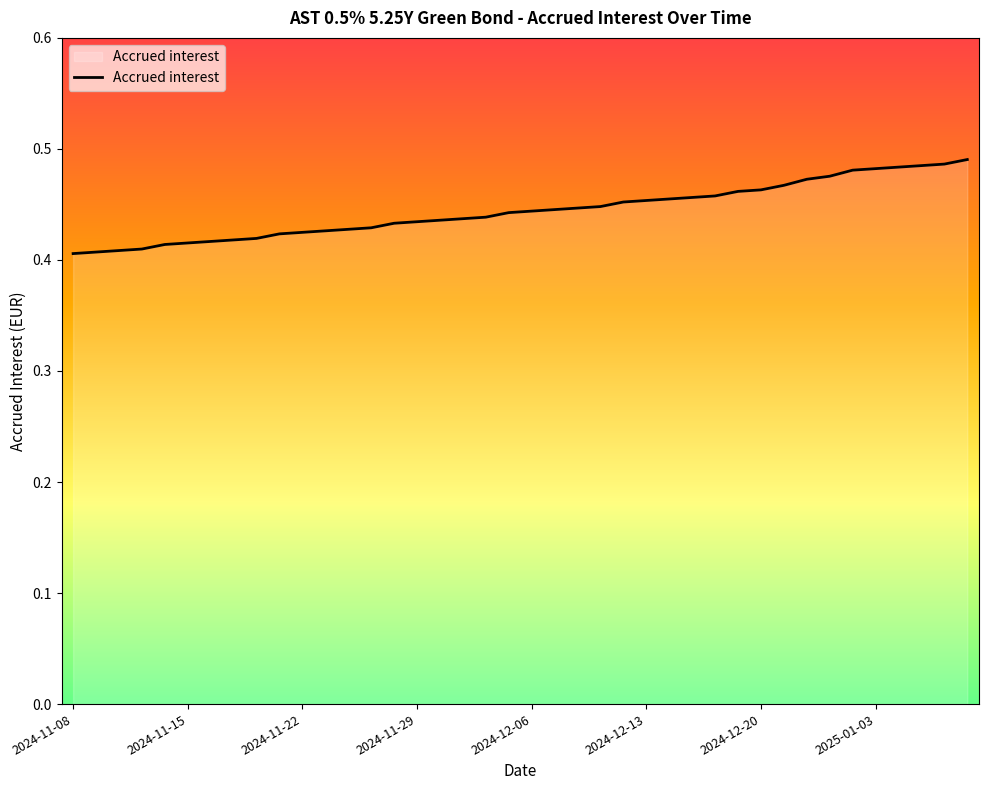

Is it true that the value at 2024-11-08 is 0.4?

True